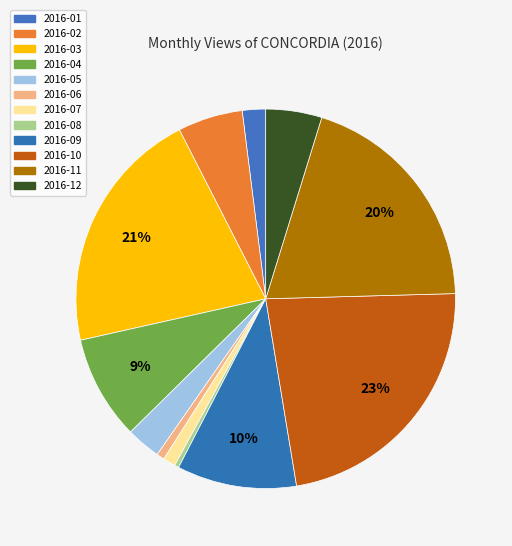

Which slice is the largest?

2016-10